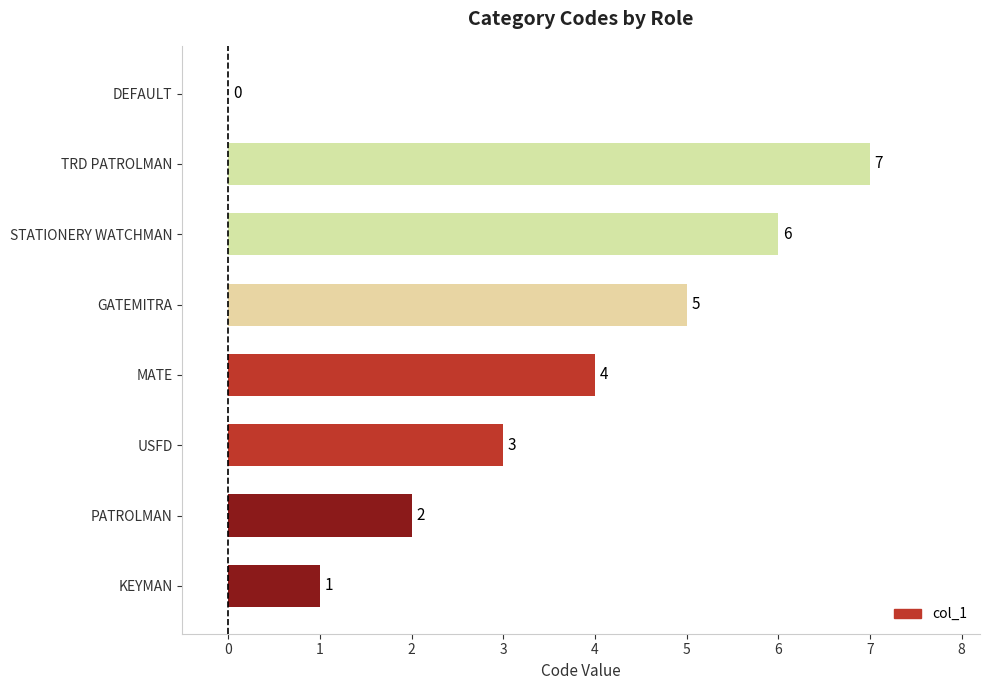

What is the sum of all values?

28